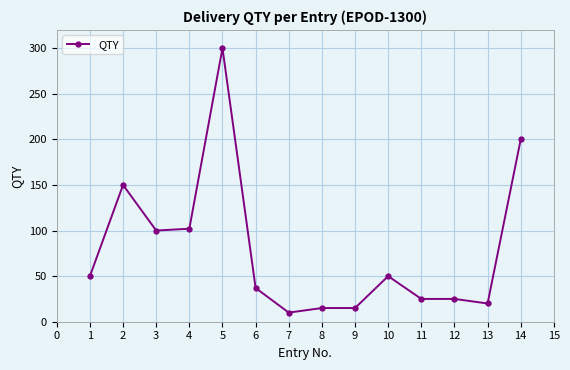

The chart shows a value of 25 at 11. True or false?

True